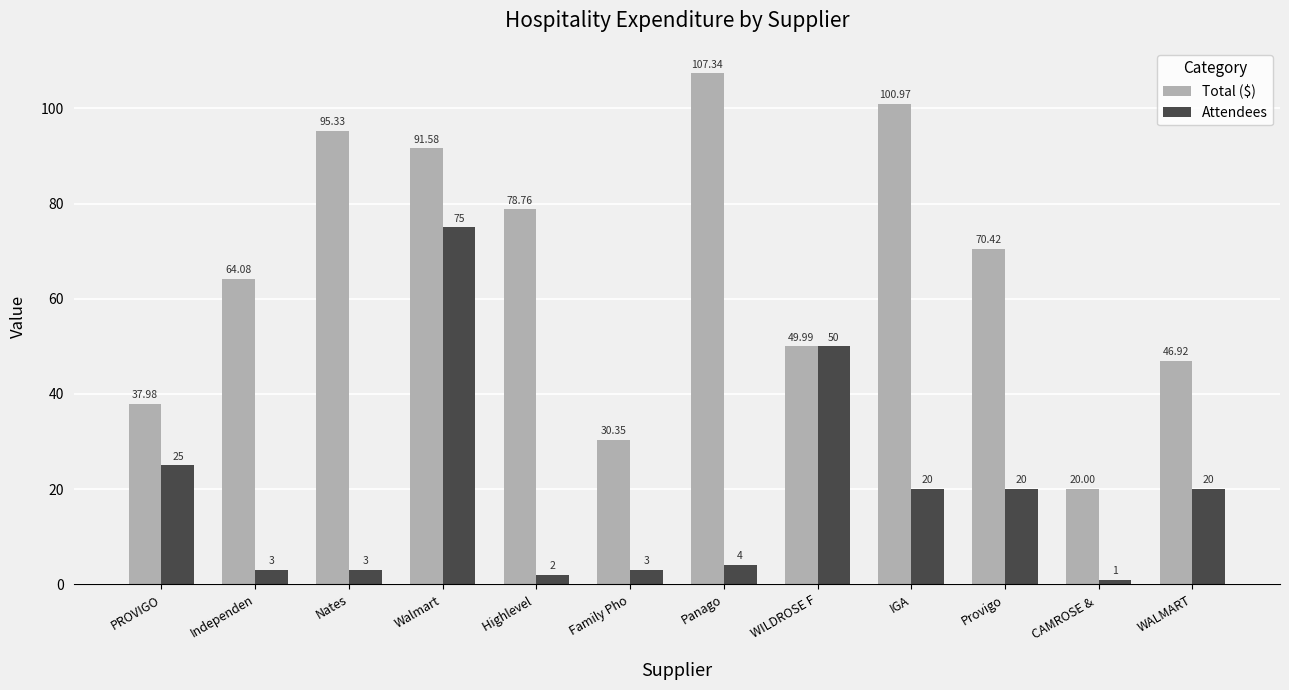

What is the maximum value shown in the chart?

107.3